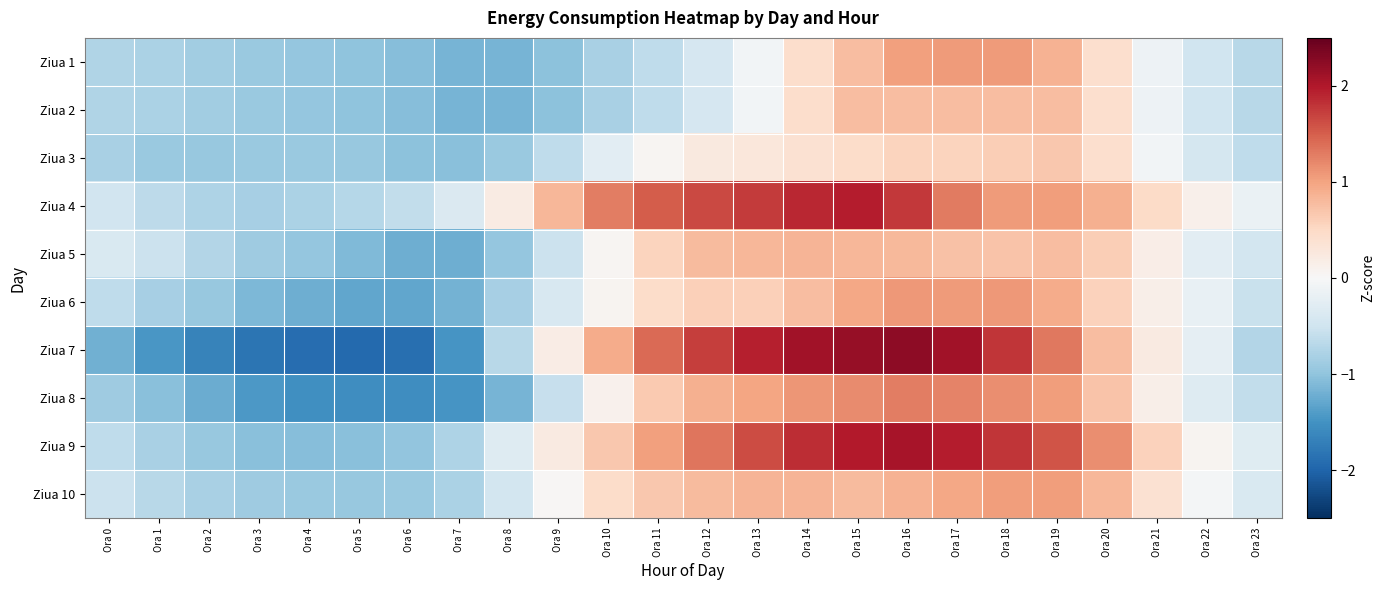

Rank the series by their maximum value, from highest to lowest.

Ziua 7, Ziua 9, Ziua 4, Ziua 8, Ziua 6, Ziua 1, Ziua 10, Ziua 5, Ziua 2, Ziua 3